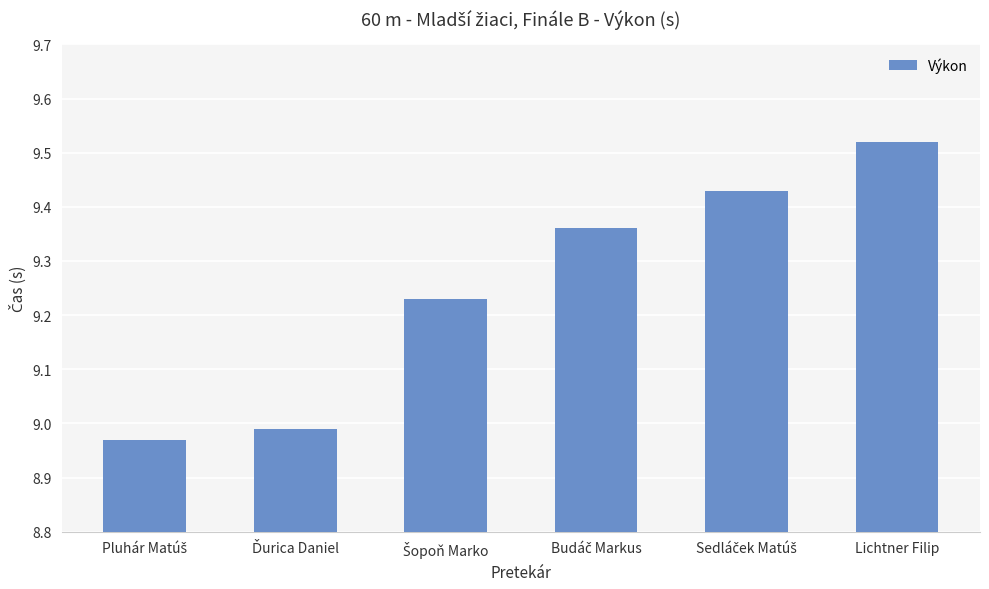

How many values are below 9?

2